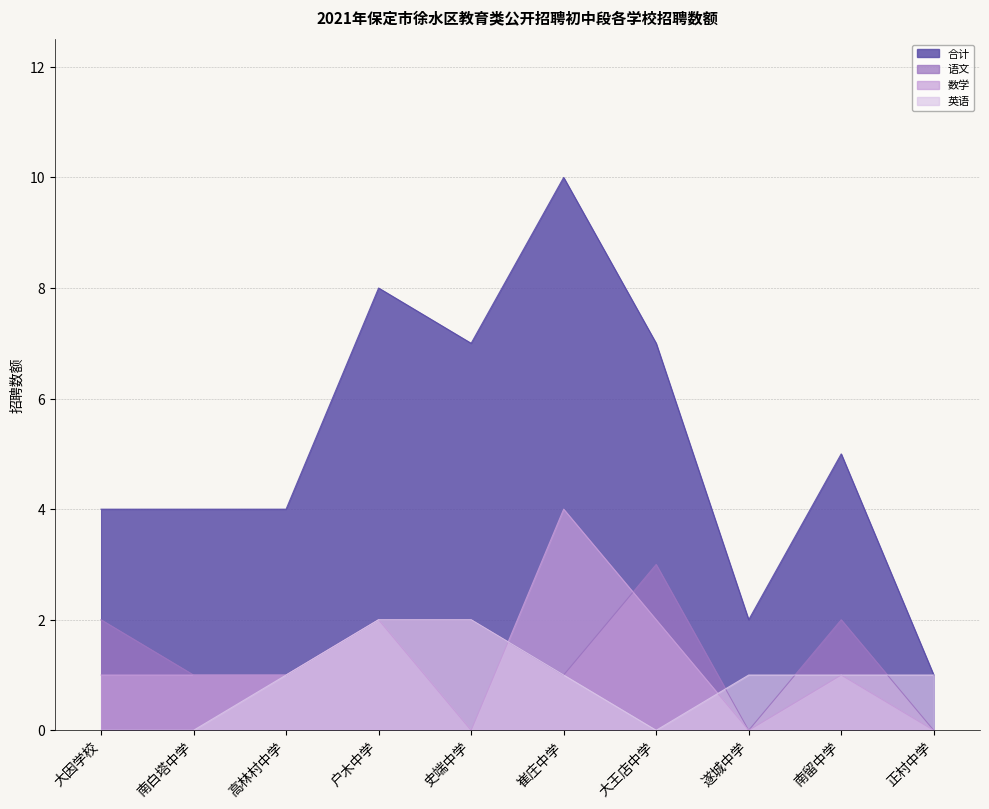

What value does the 英语 series have at 正村中学?

1